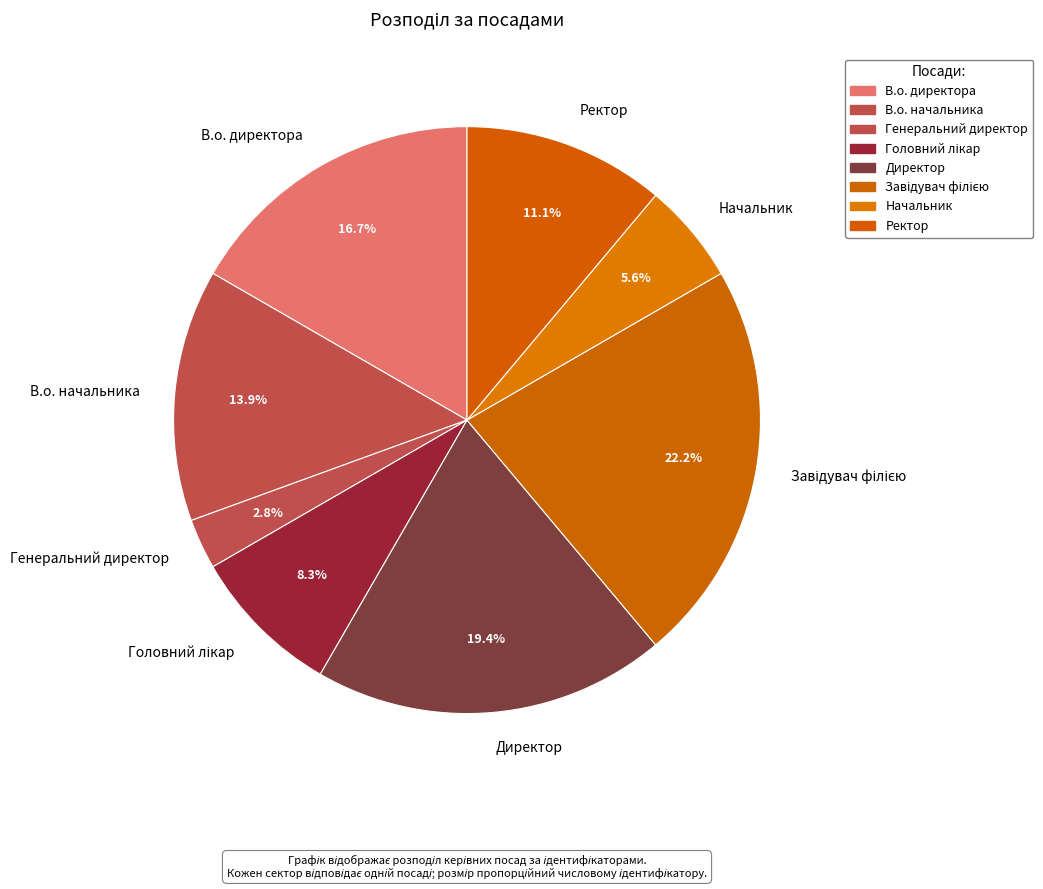

Count the number of slices in the pie.

8